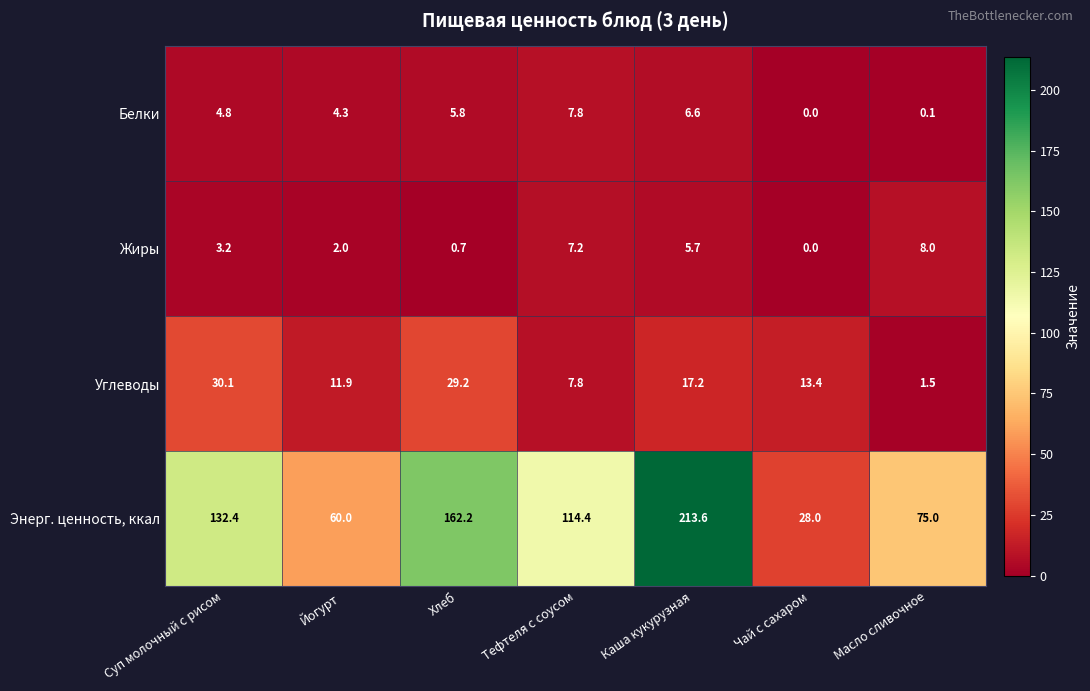

List the series in order of their peak value, highest first.

Энерг. ценность, ккал, Углеводы, Жиры, Белки